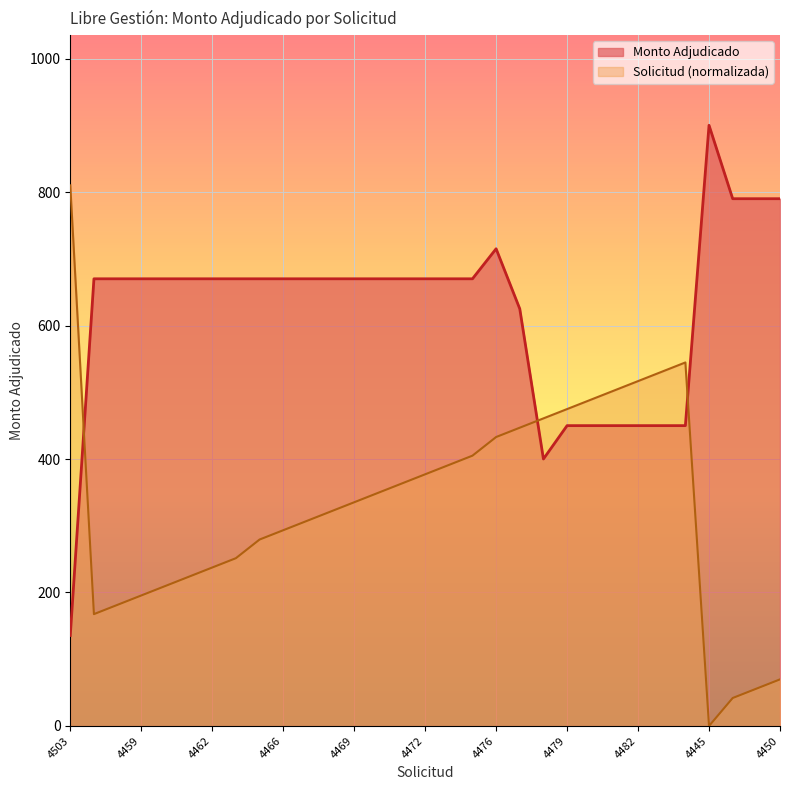

Which label corresponds to the largest value in the chart?

4445